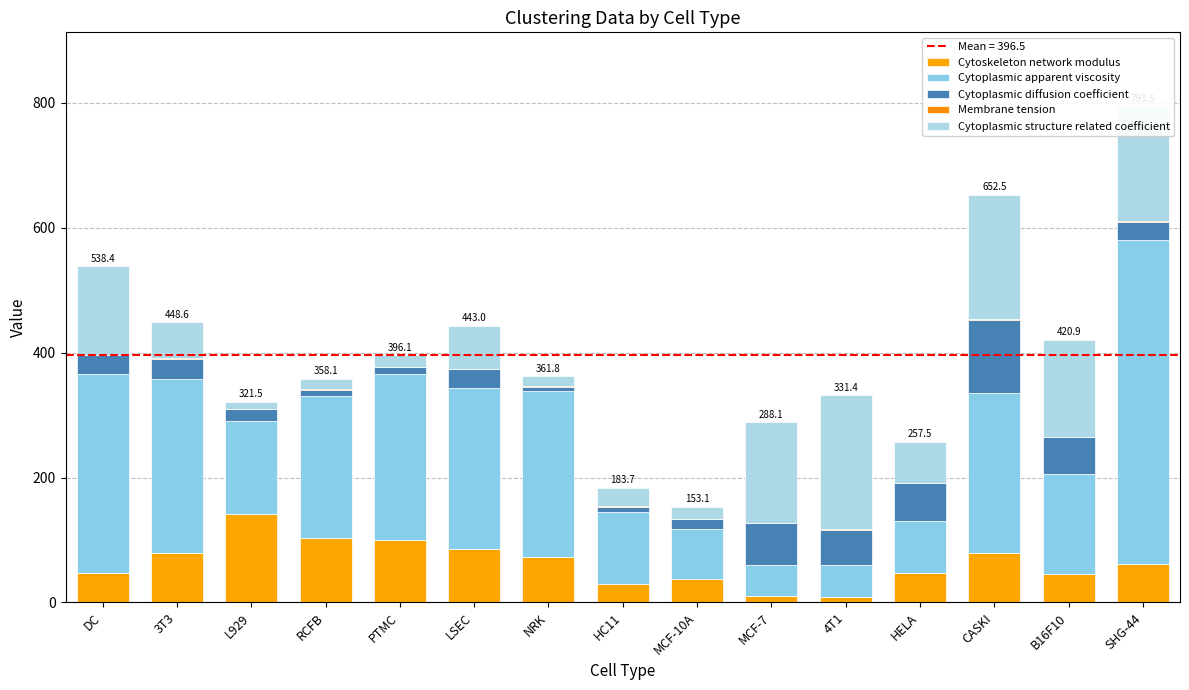

What is the total value across all series at LSEC?

443.0